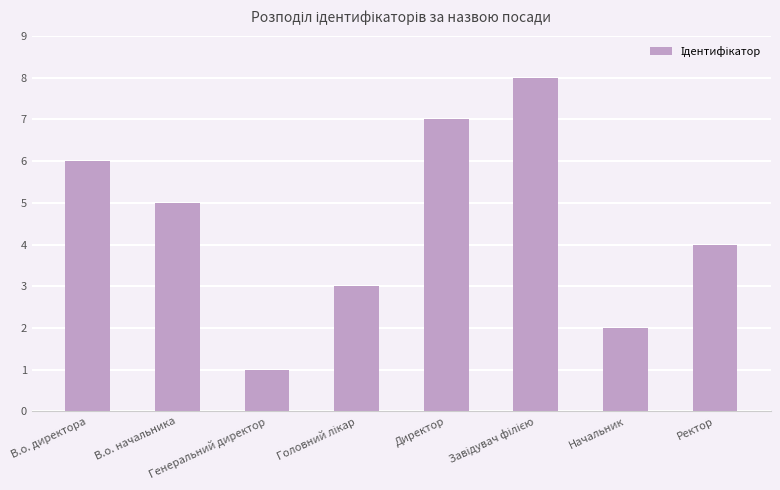

What is the value of the 8th bar from the left?

4